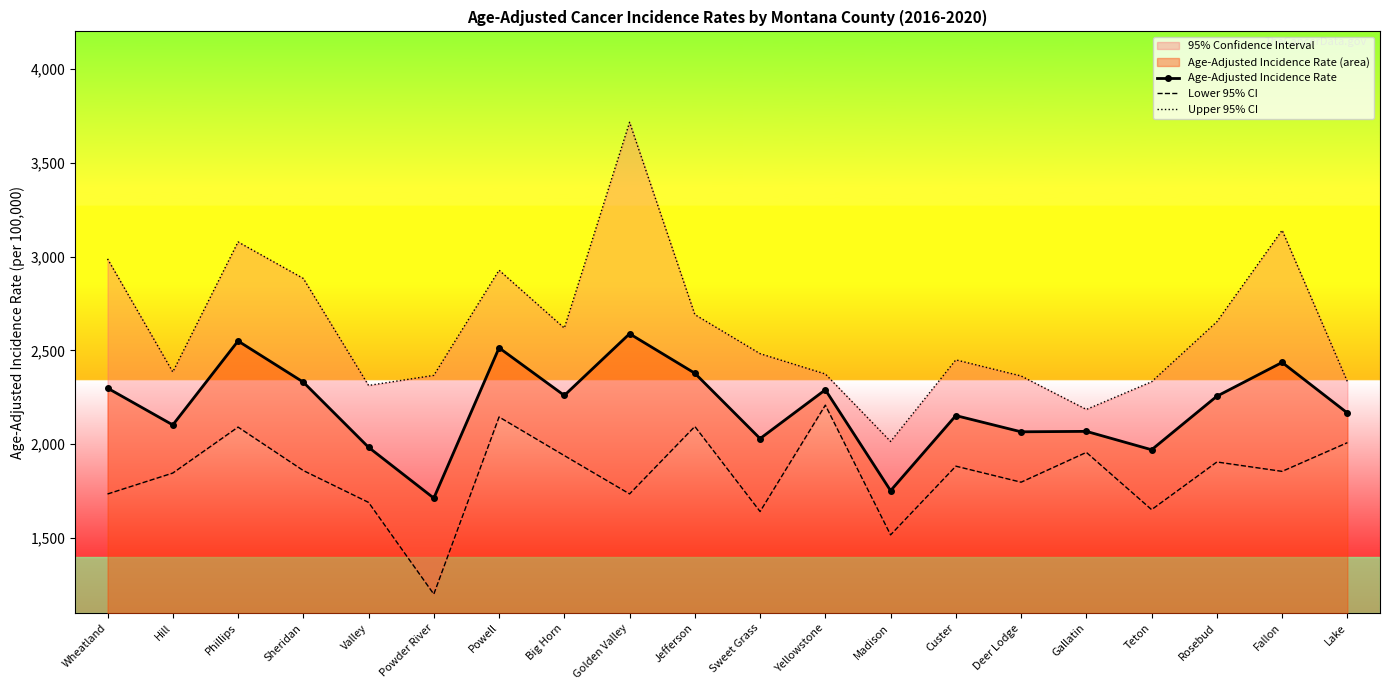

Which category has the highest value in the Upper 95% CI series?

Golden Valley